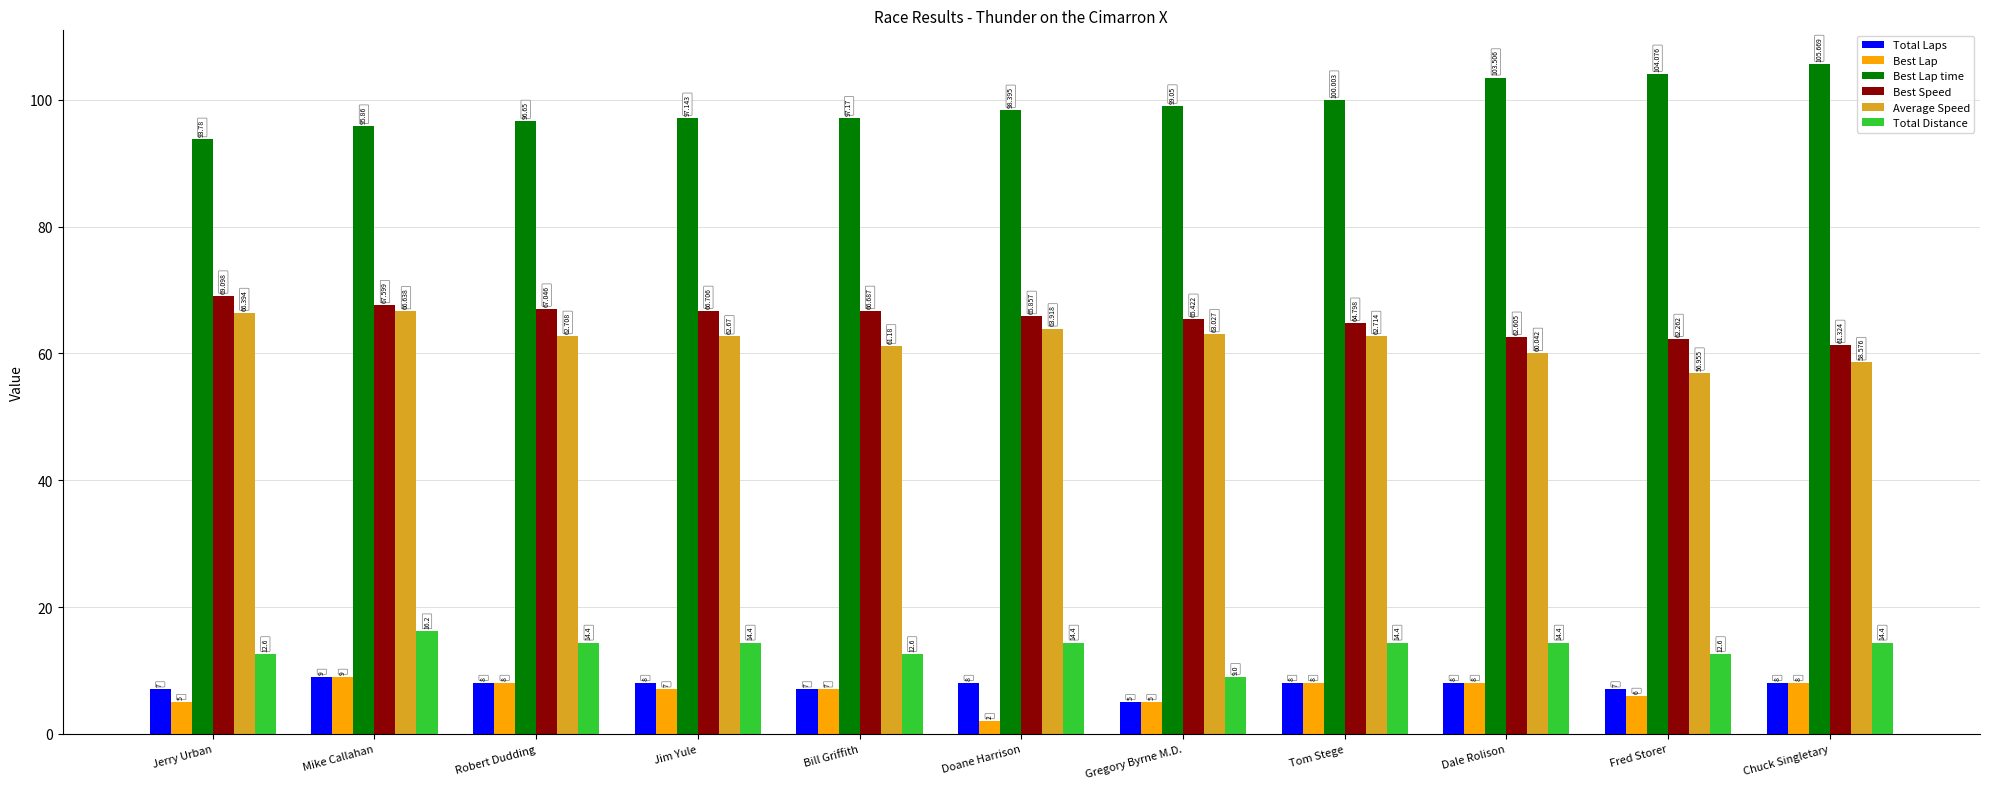

The Total Distance series shows 14.4 at Dale Rolison. True or false?

True